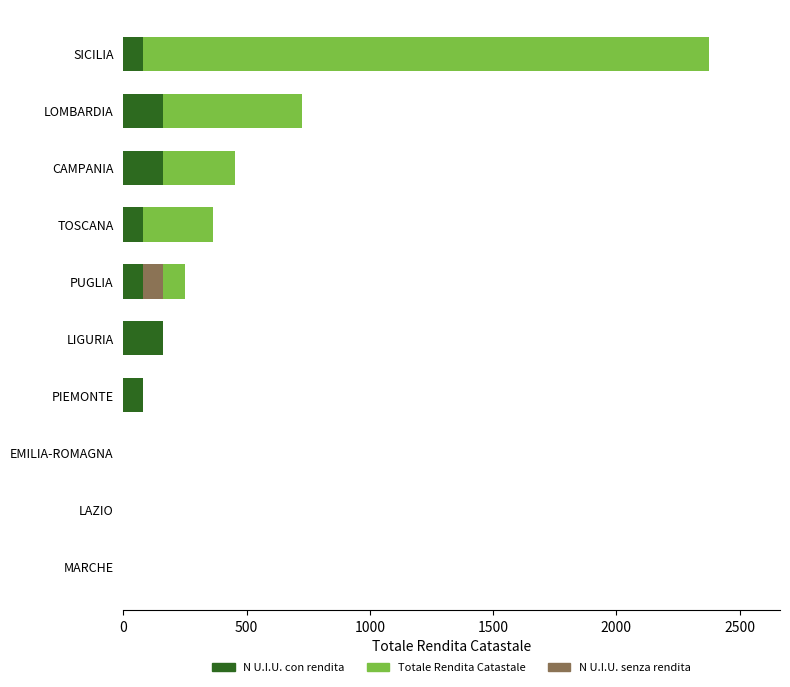

Between 0 and 8, which is larger?

8